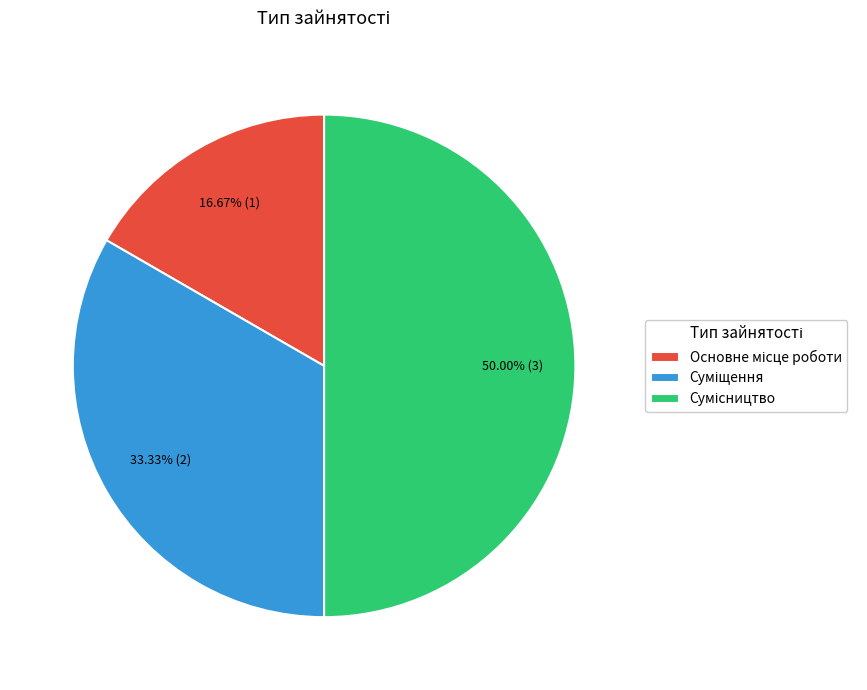

Which slice is the largest?

Сумісництво